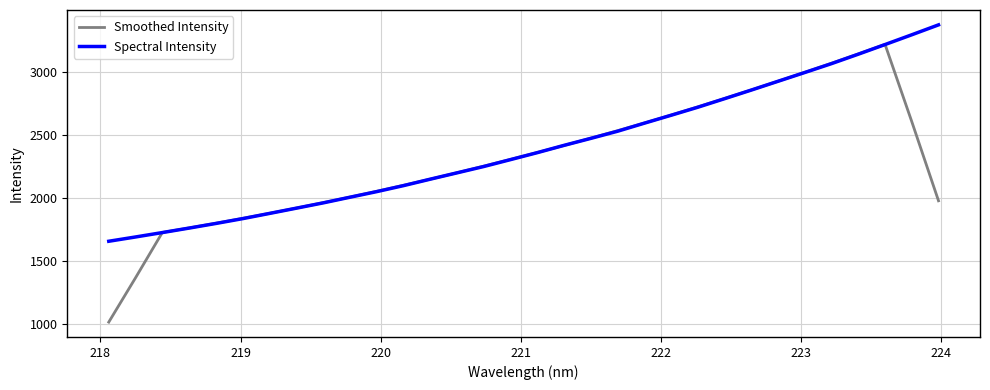

What is the greatest value displayed?

3373.7